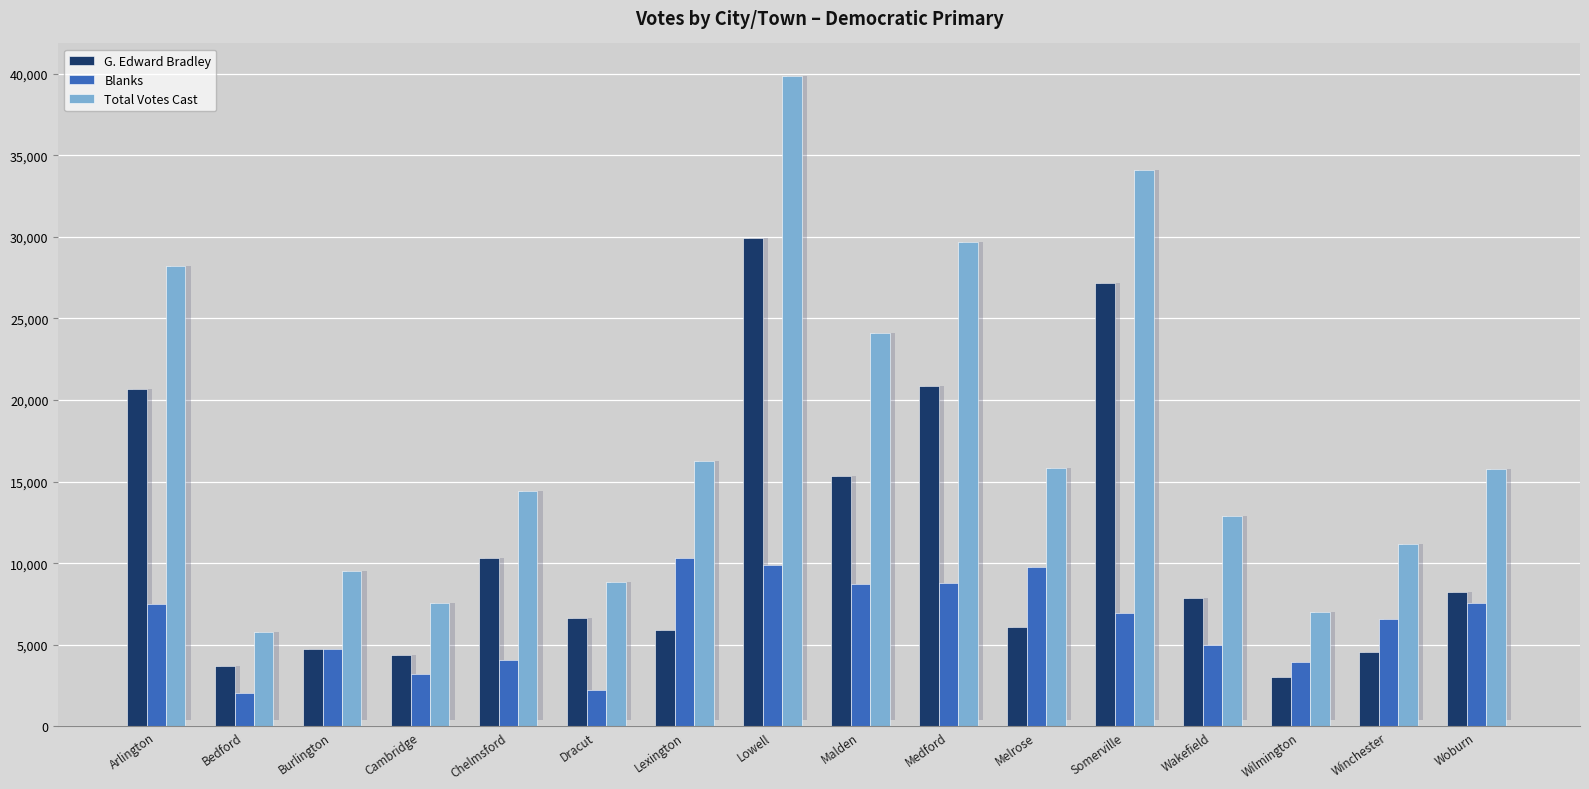

Reading left to right, extract all data points from this chart.

G. Edward Bradley: Arlington=20682	Bedford=3725	Burlington=4752	Cambridge=4386	Chelmsford=10308	Dracut=6623	Lexington=5918	Lowell=29940	Malden=15374	Medford=20871	Melrose=6084	Somerville=27146	Wakefield=7898	Wilmington=3025	Winchester=4546	Woburn=8237
Blanks: Arlington=7518	Bedford=2034	Burlington=4765	Cambridge=3197	Chelmsford=4099	Dracut=2225	Lexington=10321	Lowell=9914	Malden=8728	Medford=8791	Melrose=9778	Somerville=6933	Wakefield=5007	Wilmington=3974	Winchester=6600	Woburn=7557
Total Votes Cast: Arlington=28214	Bedford=5759	Burlington=9517	Cambridge=7583	Chelmsford=14407	Dracut=8848	Lexington=16239	Lowell=39854	Malden=24102	Medford=29668	Melrose=15863	Somerville=34080	Wakefield=12905	Wilmington=6999	Winchester=11150	Woburn=15794